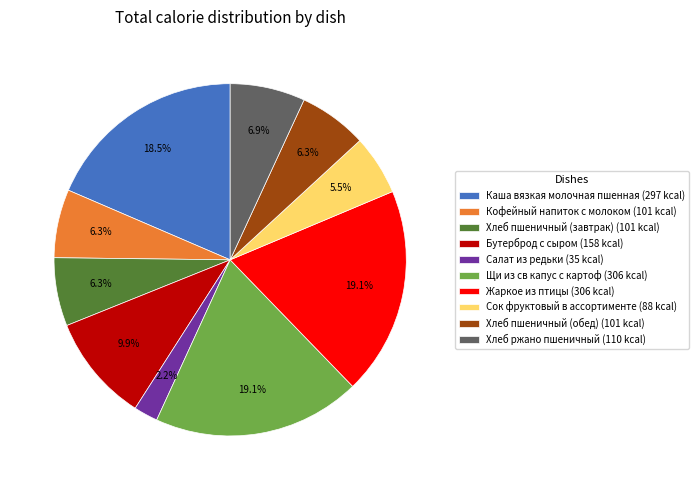

Which category has the smallest portion of the pie?

Салат из редьки